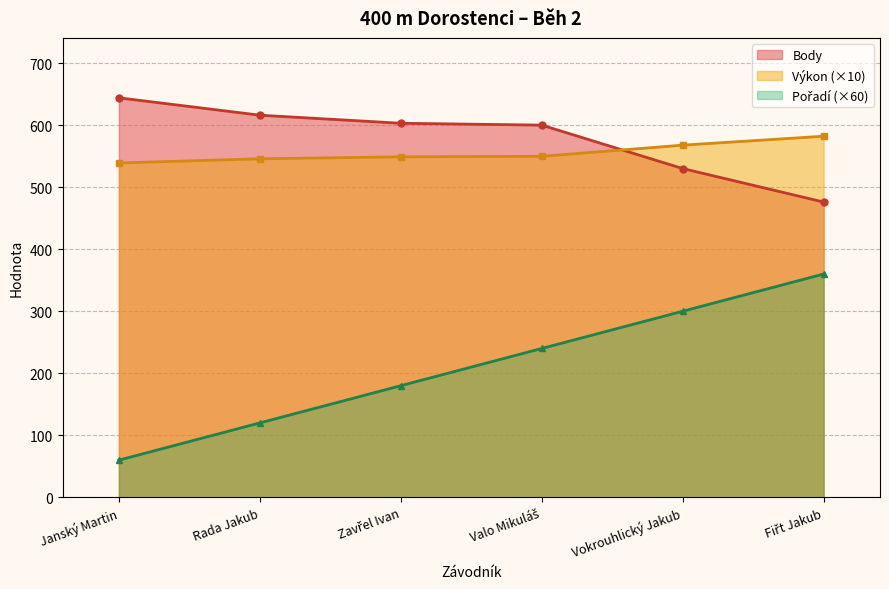

Read the Výkon value at Valo Mikuláš.

549.7